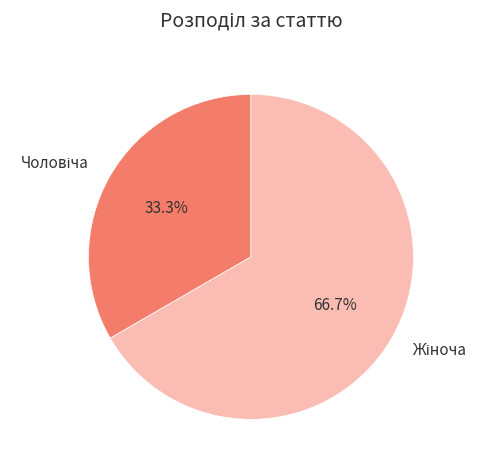

Is there any slice that represents more than half of the pie?

Yes